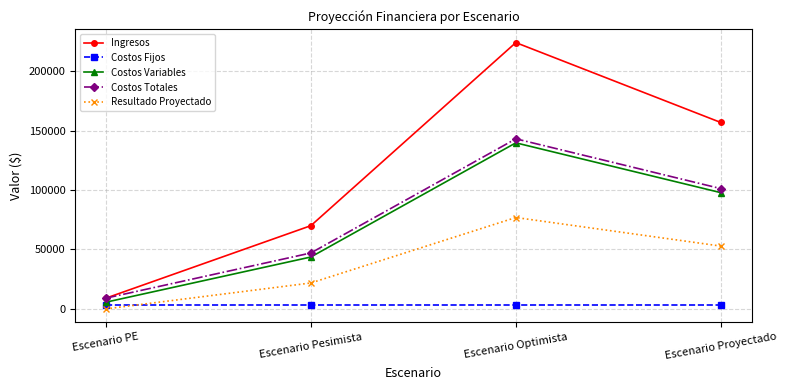

How many times do Resultado Proyectado and Costos Fijos cross each other?

1